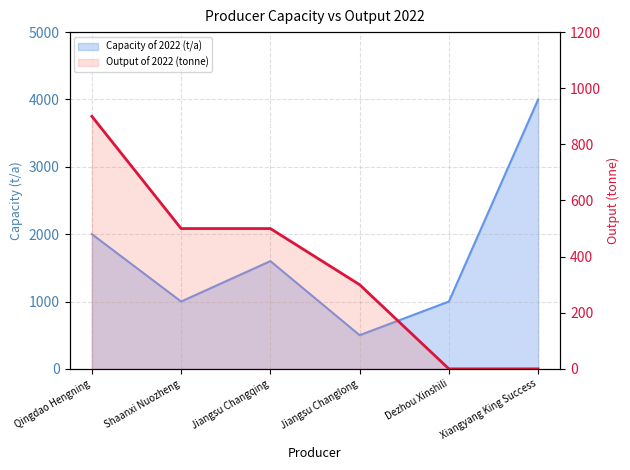

Reading left to right, transcribe all the data shown in this chart.

Capacity of 2022 (t/a): Qingdao Hengning=2000	Shaanxi Nuozheng=1000	Jiangsu Changqing=1600	Jiangsu Changlong=500	Dezhou Xinshili=1000	Xiangyang King Success=4000
Output of 2022 (tonne): Qingdao Hengning=900	Shaanxi Nuozheng=500	Jiangsu Changqing=500	Jiangsu Changlong=300	Dezhou Xinshili=0	Xiangyang King Success=0